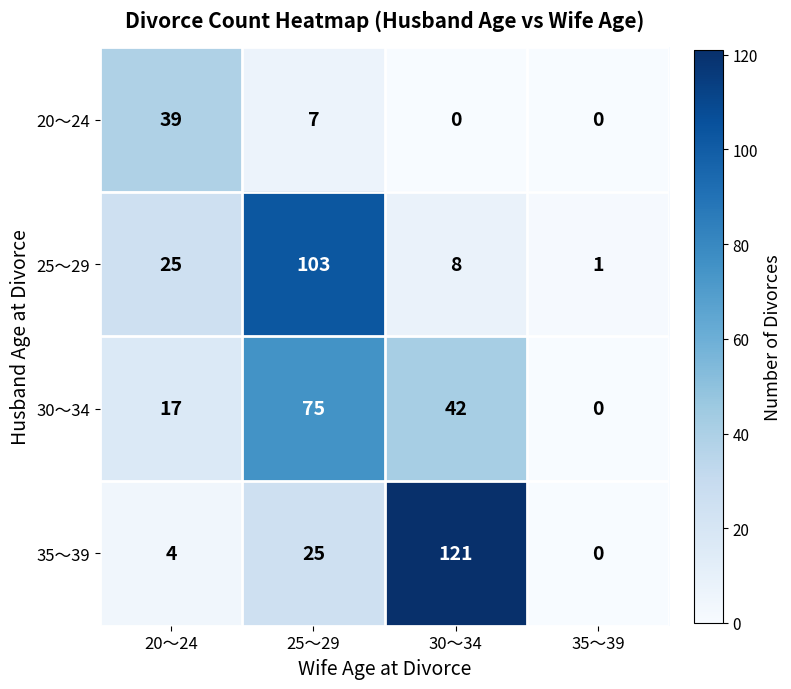

Reading right to left, what are all the values shown in this chart?

20～24: 0	0	7	39
25～29: 1	8	103	25
30～34: 0	42	75	17
35～39: 0	121	25	4